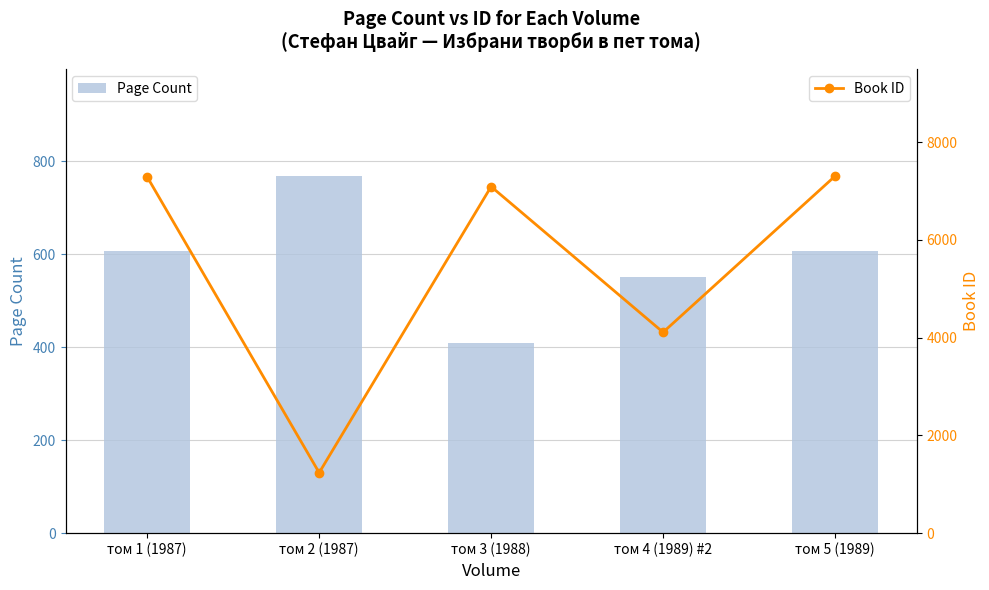

Reading left to right, transcribe all the data shown in this chart.

Page Count: 608	768	408	552	608
Book ID: 7288	1237	7090	4110	7304